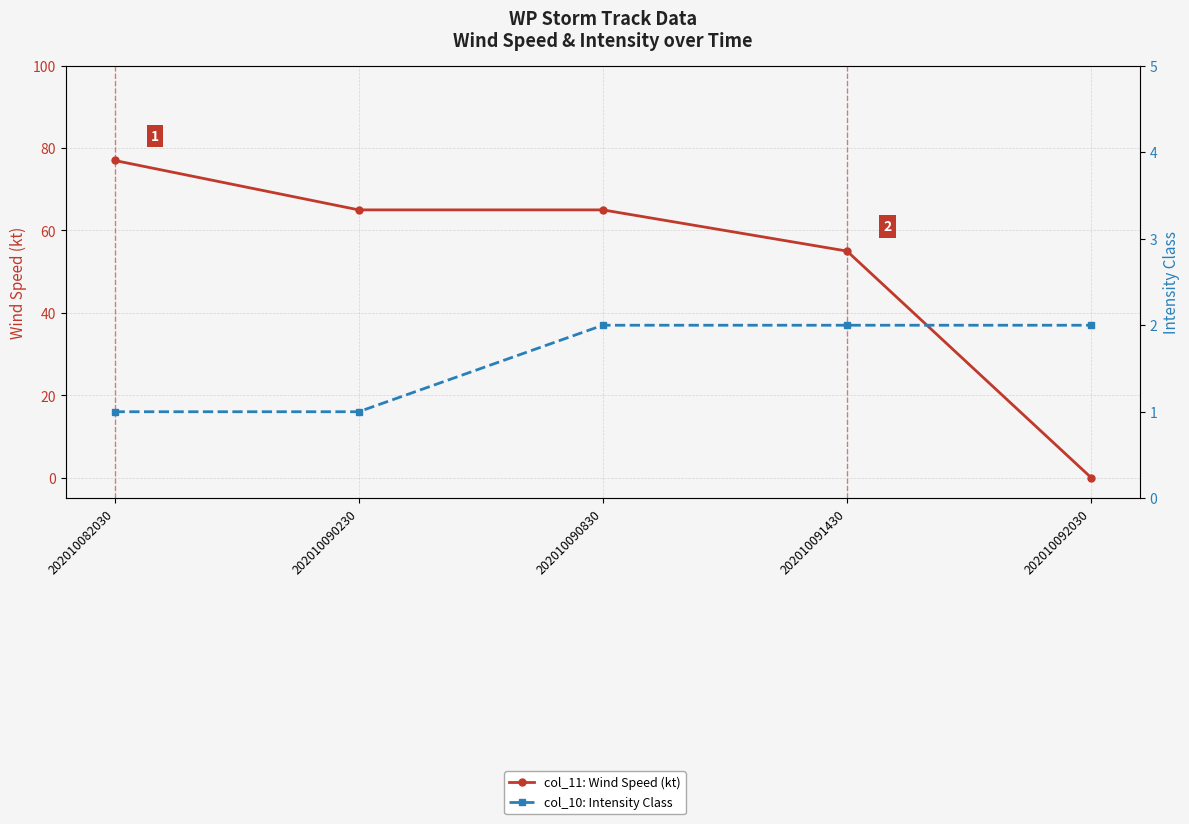

What is the sum of all col_10: Intensity Class values?

8